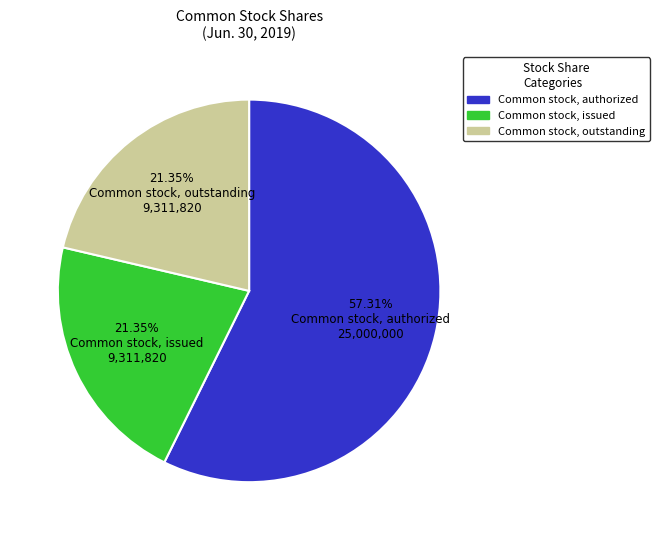

Which slice is the largest?

Common stock, authorized